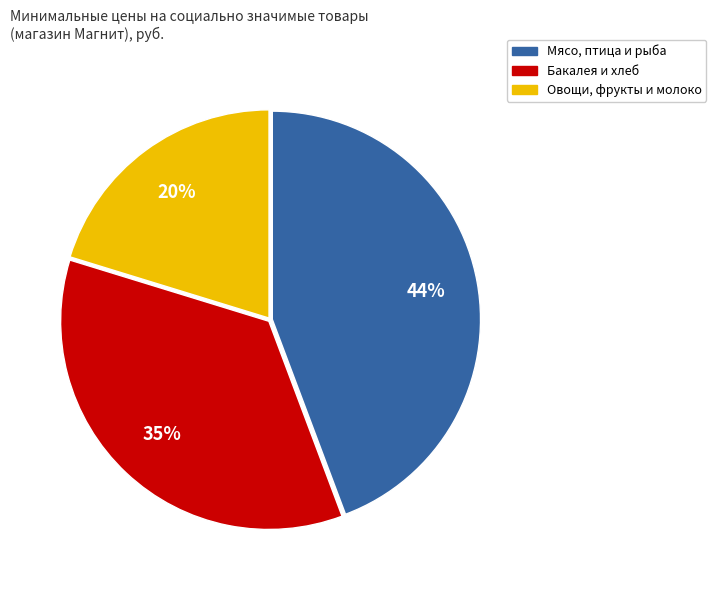

To the nearest percent, what is the combined percentage of Овощи, фрукты и молоко and Бакалея и хлеб?

56%